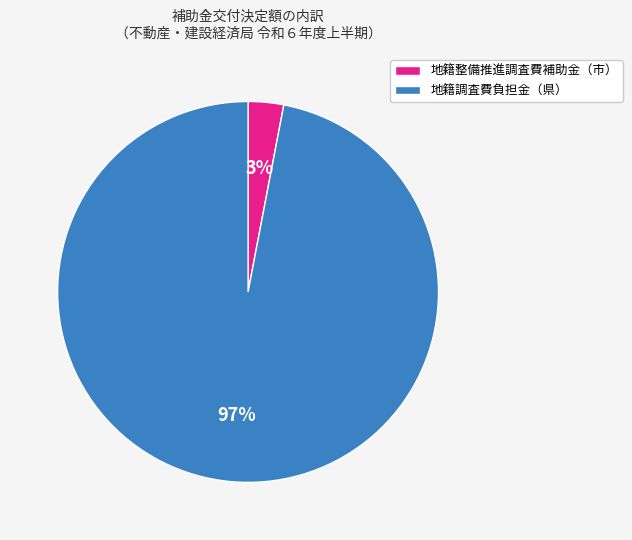

Do 地籍調査費負担金（県） and 地籍整備推進調査費補助金（市） together represent more than half of the pie?

Yes